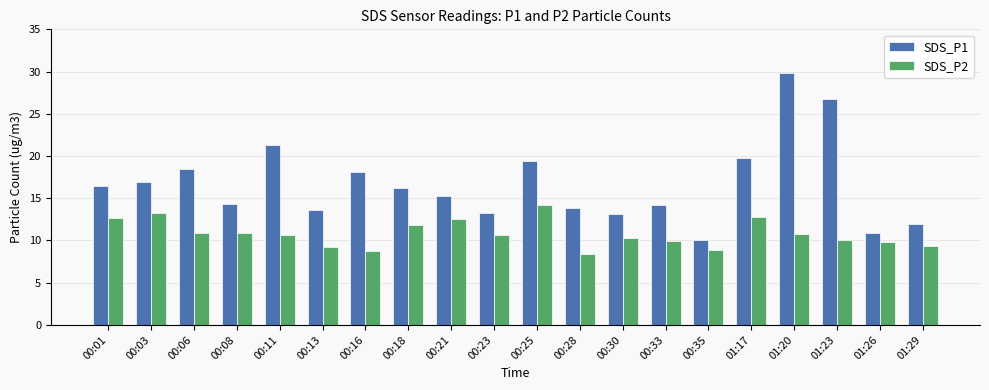

Rank the series at 00:33 from lowest to highest value.

SDS_P2, SDS_P1